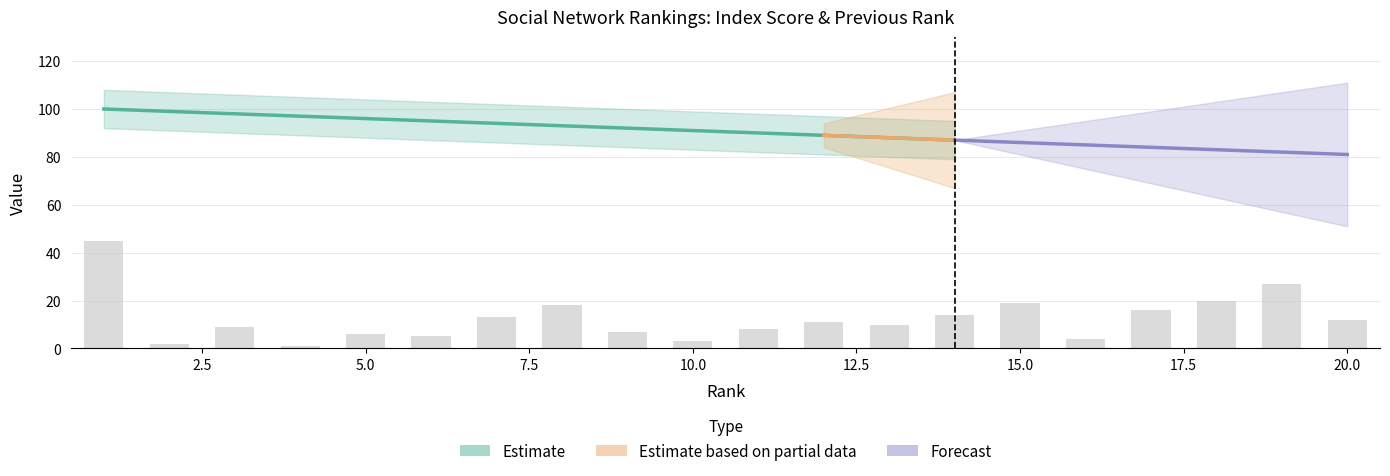

At which label does last_rank reach its peak?

1